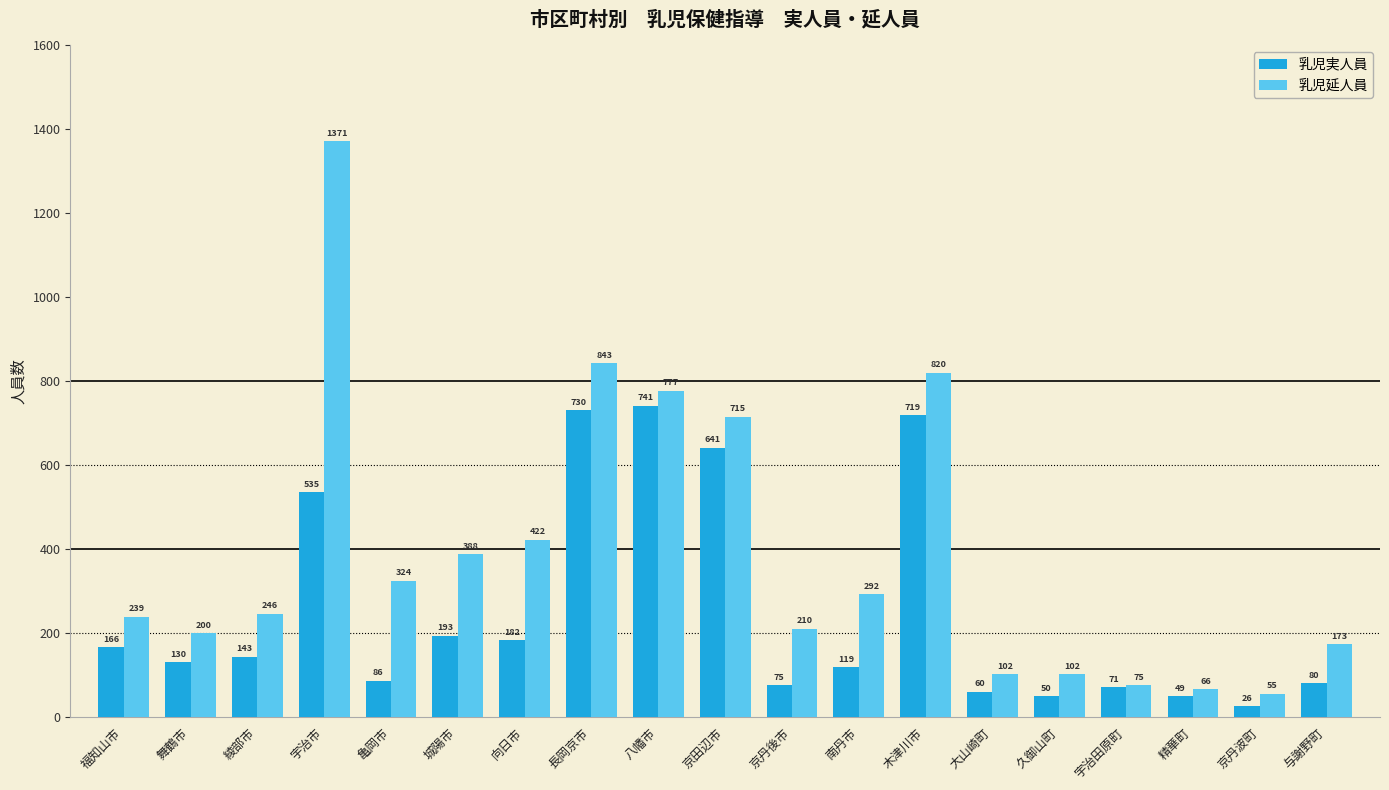

What is the spread (max minus min) of values at 宇治市?

836